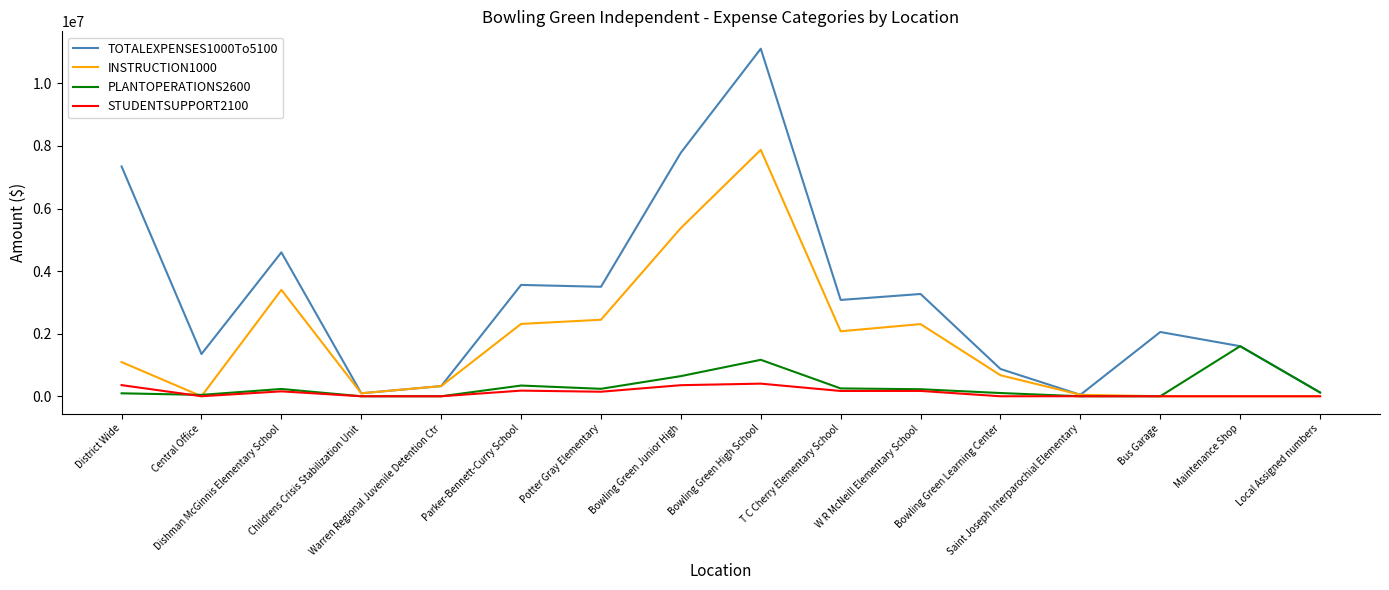

Rank the series by their maximum value, from highest to lowest.

TOTALEXPENSES1000To5100, INSTRUCTION1000, PLANTOPERATIONS2600, STUDENTSUPPORT2100